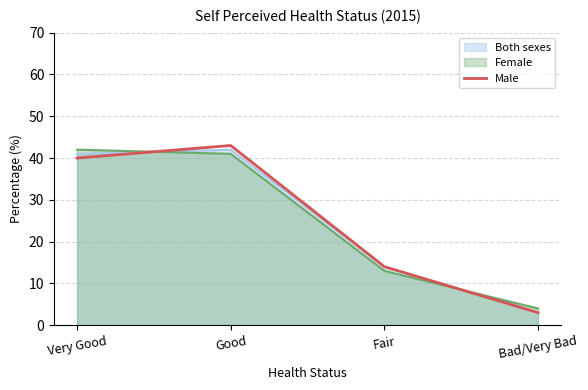

How many lines are shown in the chart?

3